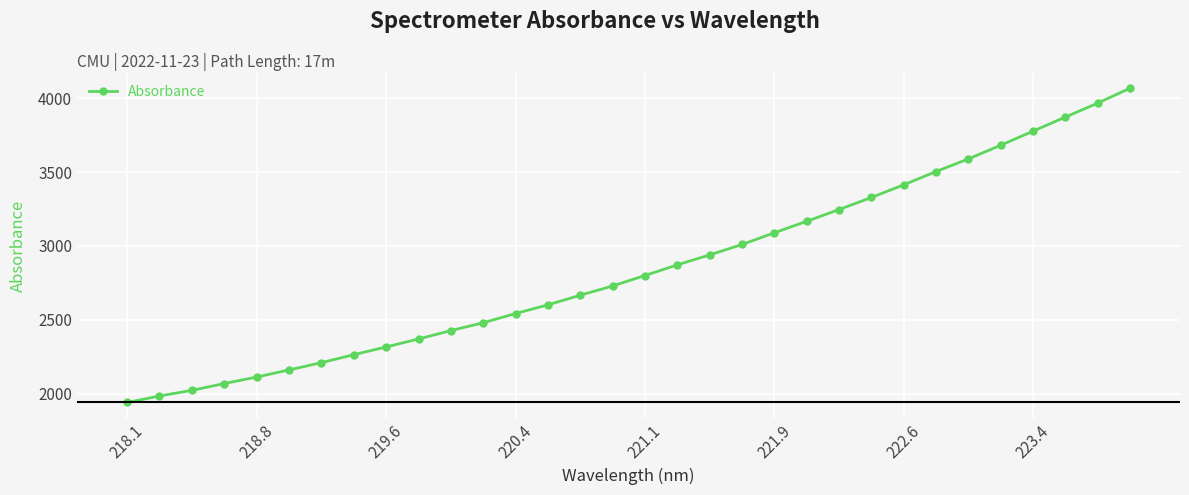

What is the maximum value shown in the chart?

4066.1